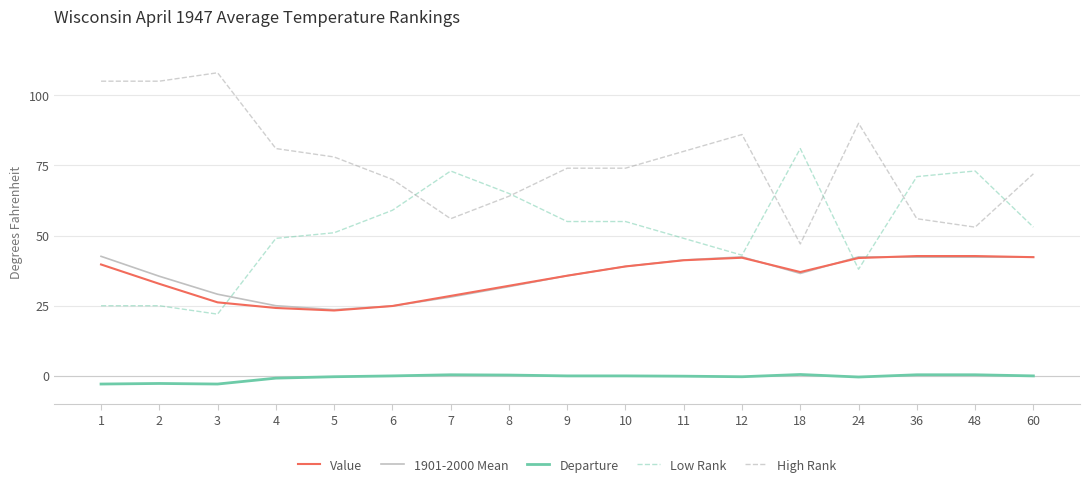

What are all the series names shown in the legend?

Value, 1901-2000 Mean, Departure, Low Rank, High Rank